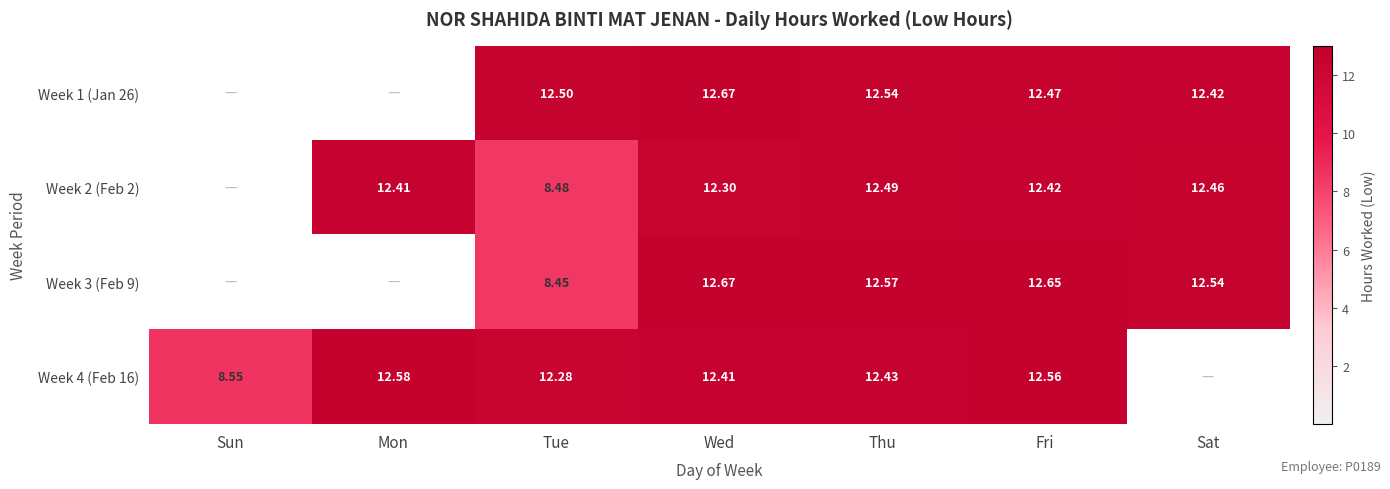

Is the value of Week 4 (Feb 16) at Sun greater than the value of Week 2 (Feb 2) at Mon?

No